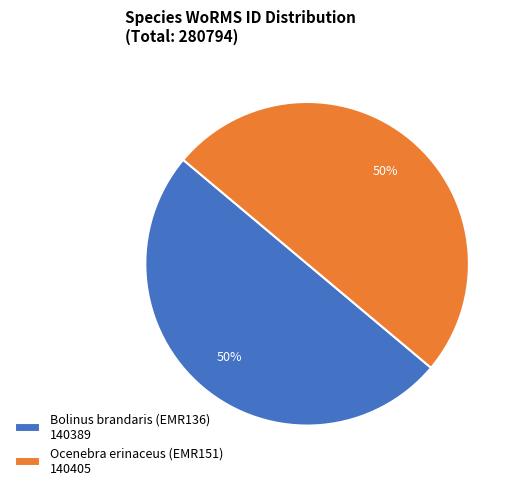

What percentage is the Ocenebra erinaceus (EMR151) 140405 slice, to the nearest percent?

50%